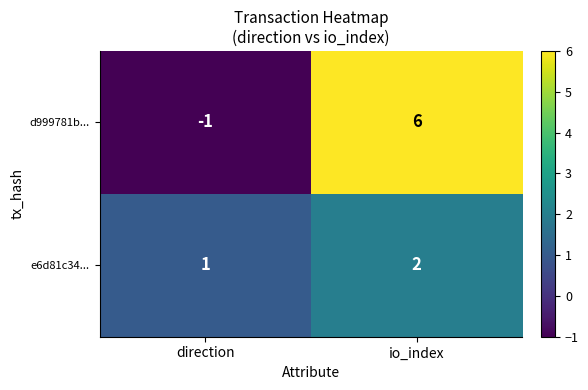

Rank the series by their average value, from lowest to highest.

e6d81c34..., d999781b...